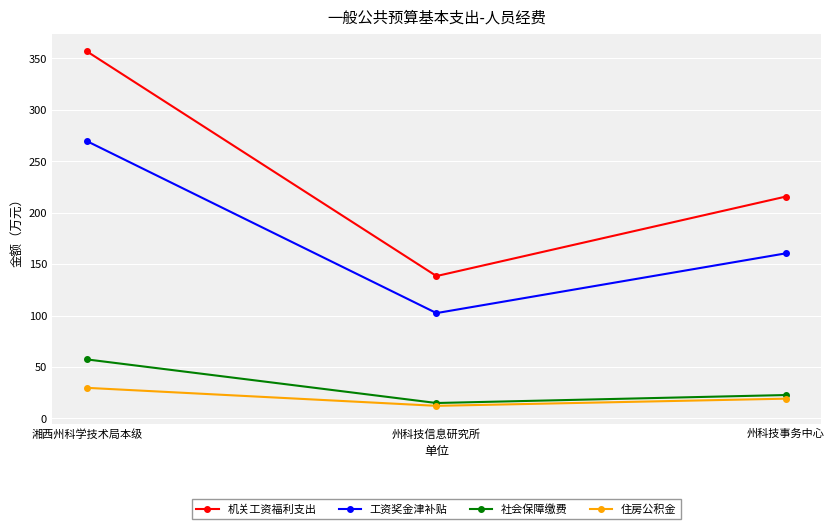

Which series has the largest range (max minus min)?

机关工资福利支出